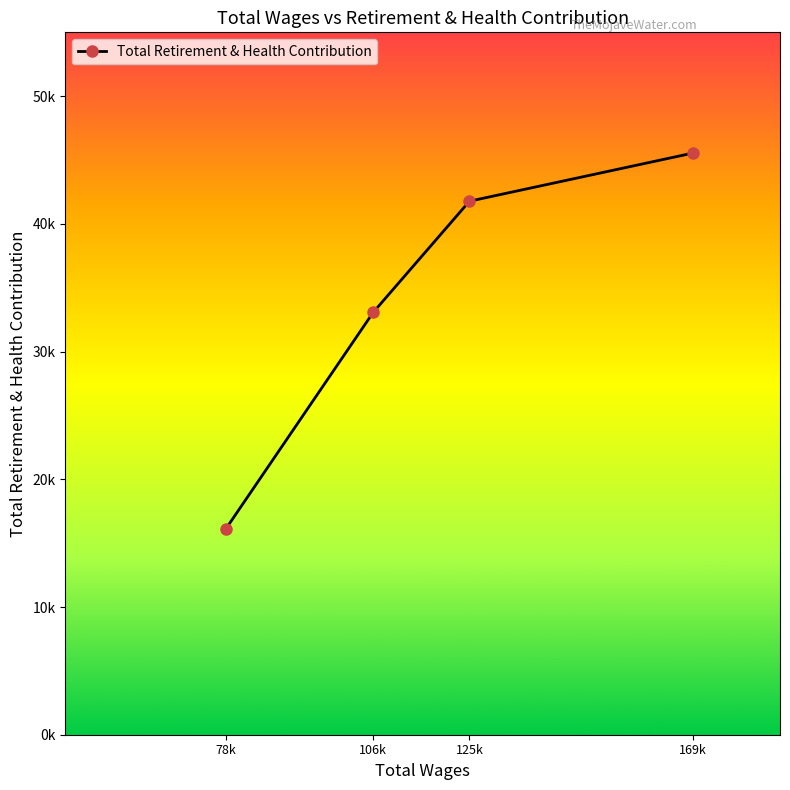

Count the values in the range 33075 to 45550.

3